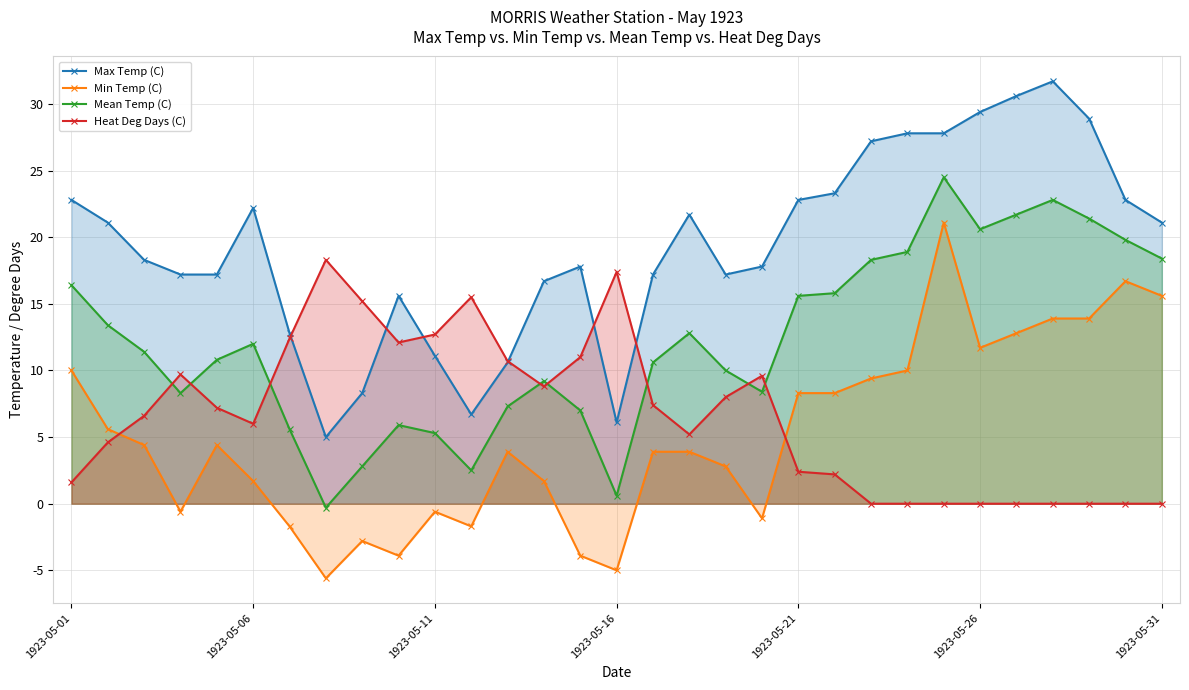

How many lines are shown in the chart?

4